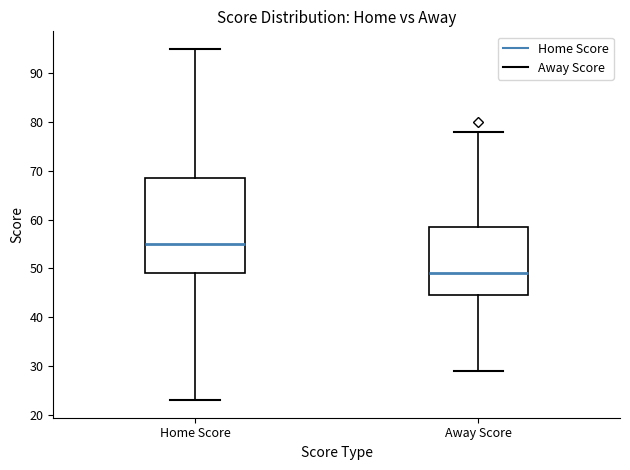

Which box has the highest median line?

Home Score